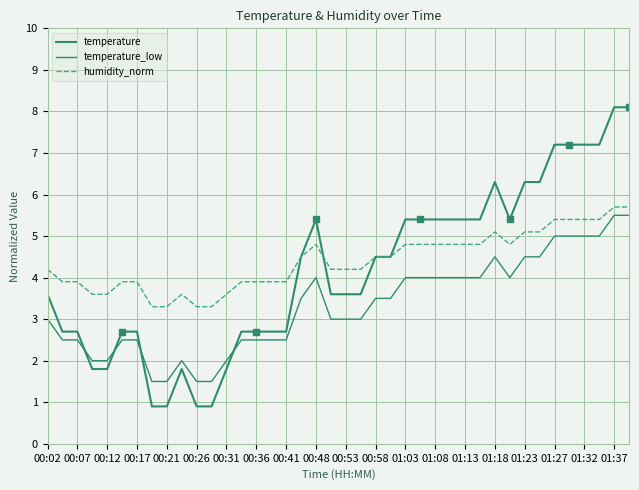

What is the value of the temperature point at the 3rd from the left?

2.7